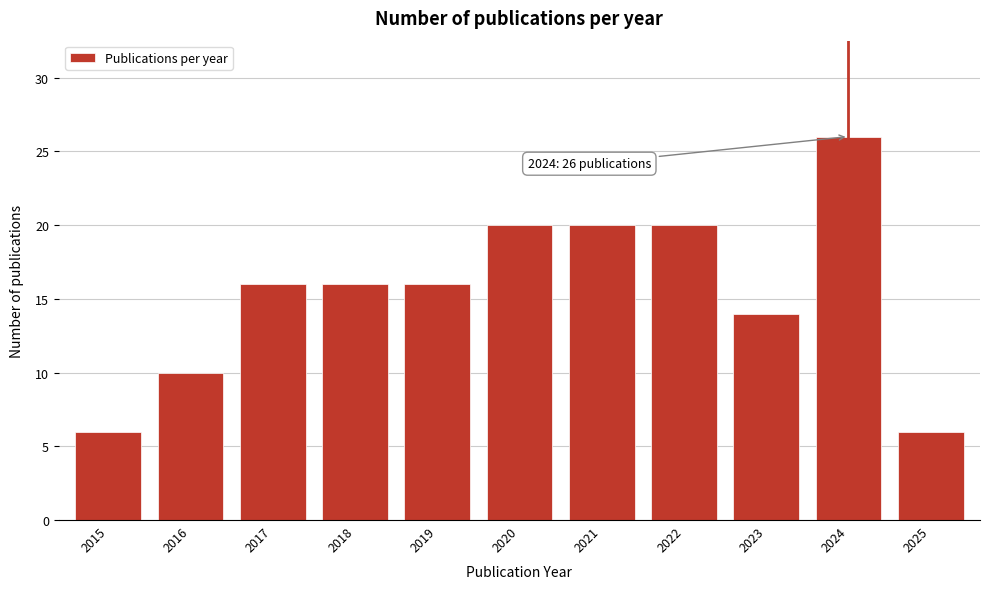

Reading left to right, transcribe all the data shown in this chart.

2015=6	2016=10	2017=16	2018=16	2019=16	2020=20	2021=20	2022=20	2023=14	2024=26	2025=6